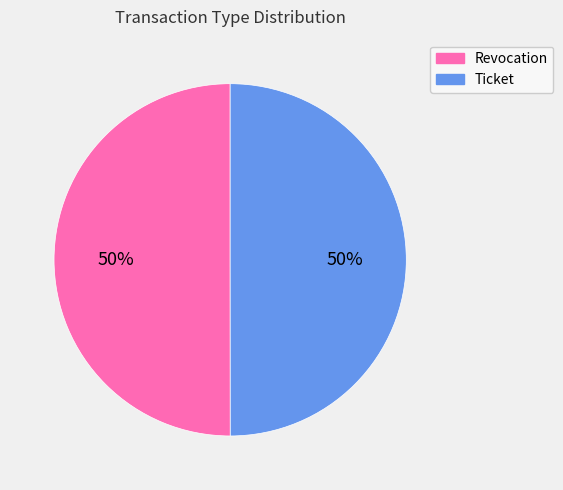

How many slices are in this pie chart?

2